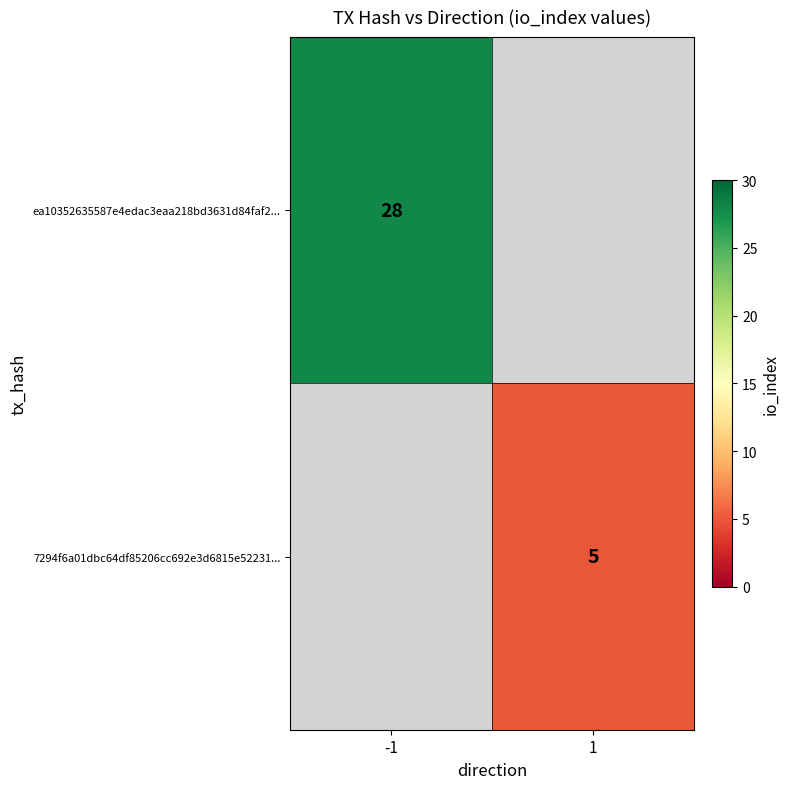

Is it true that 7294f6a01dbc64df85206cc692e3d6815e52231... equals 7 at 1?

False